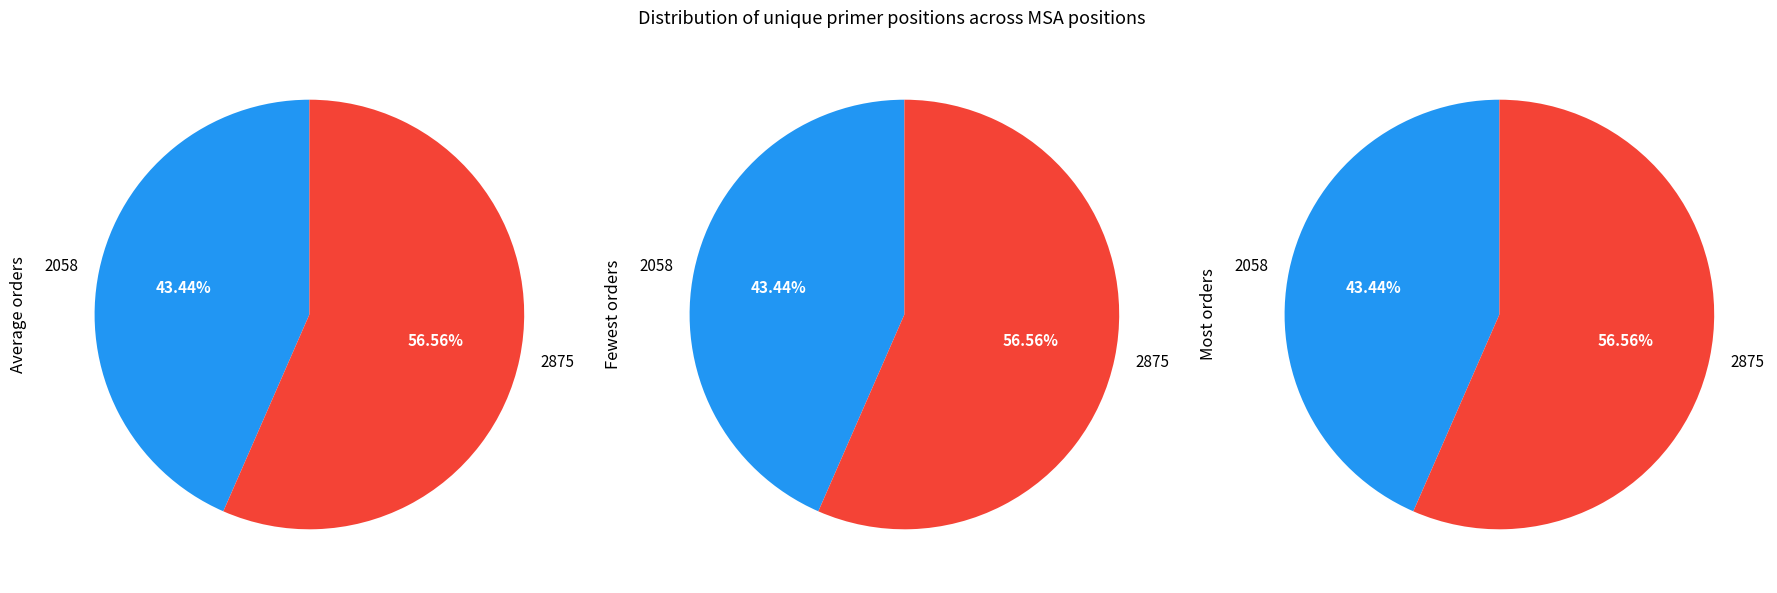

Rank the categories by value from highest to lowest.

2875, 2058